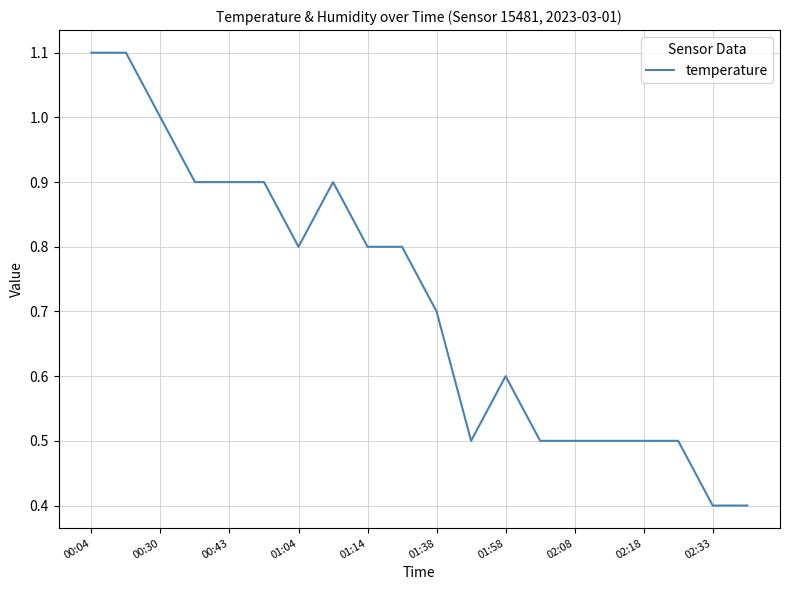

What is the average value?

0.7